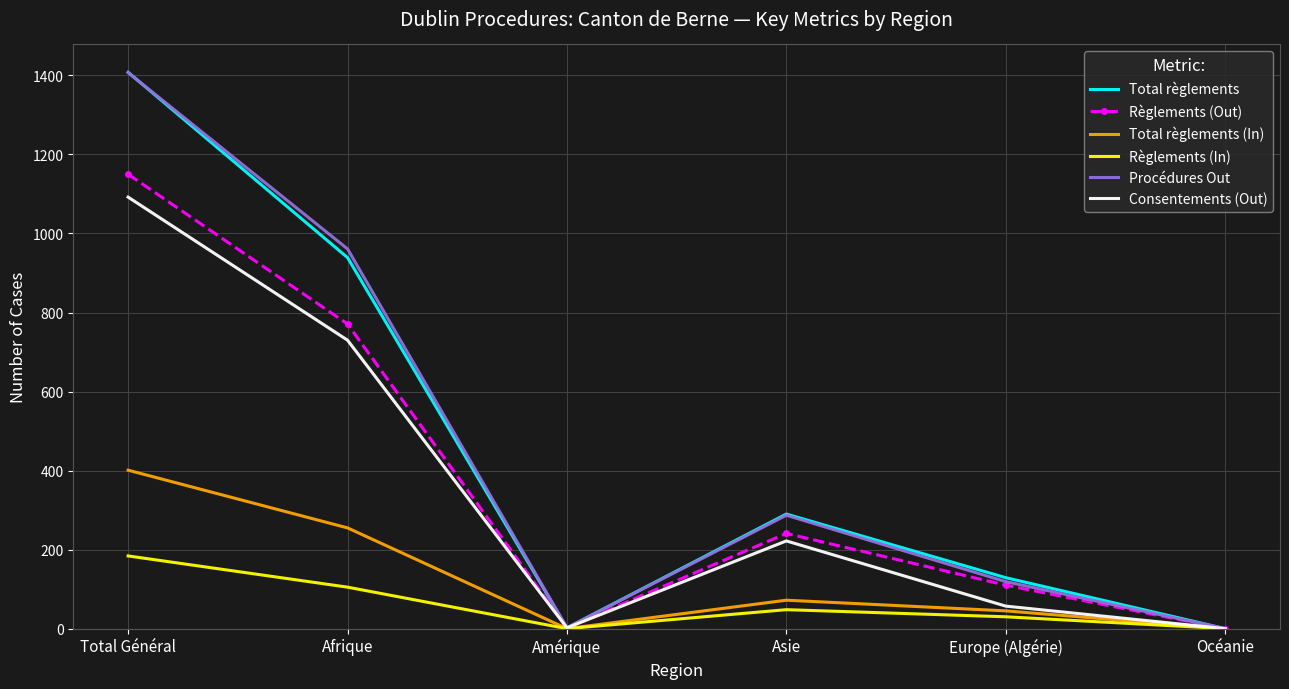

What is the difference between the second highest and second lowest values in the Total règlements series?

937